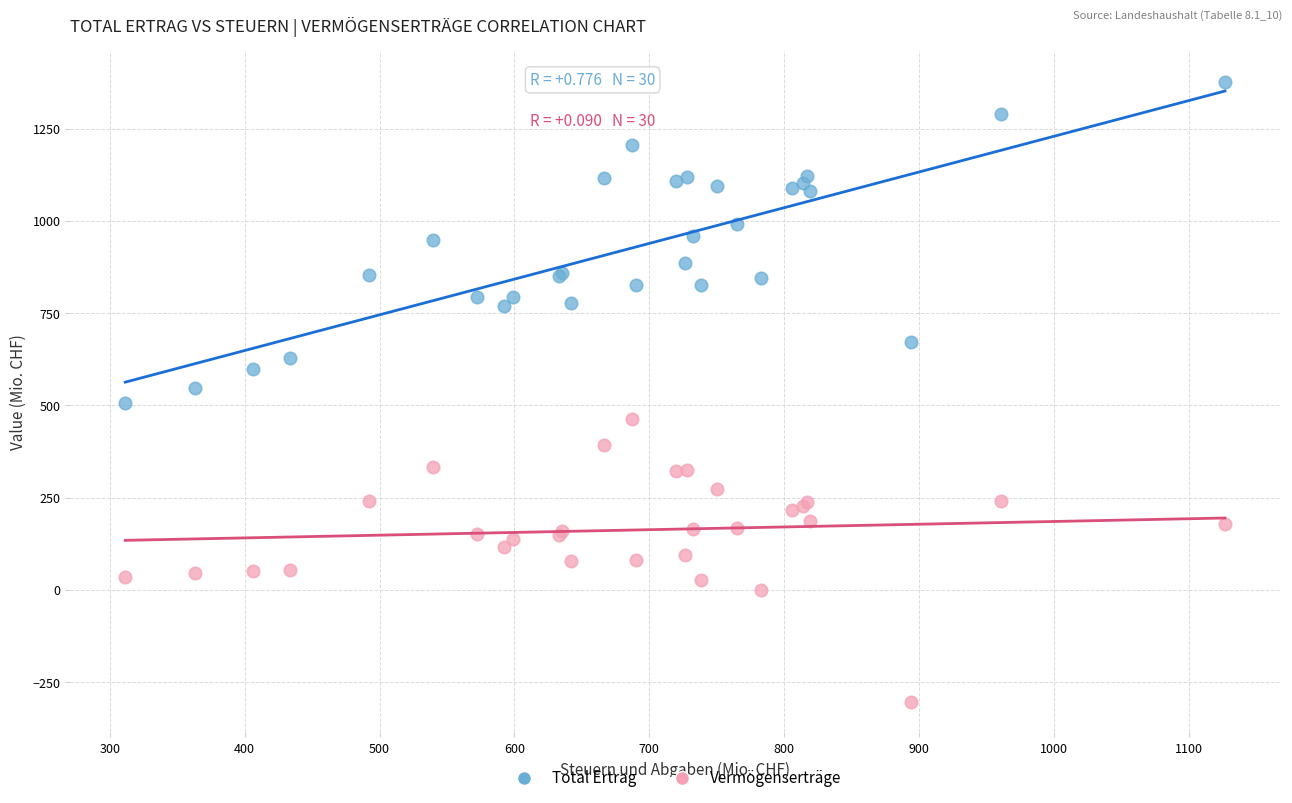

Which series contains the lowest Y value?

Vermögenserträge